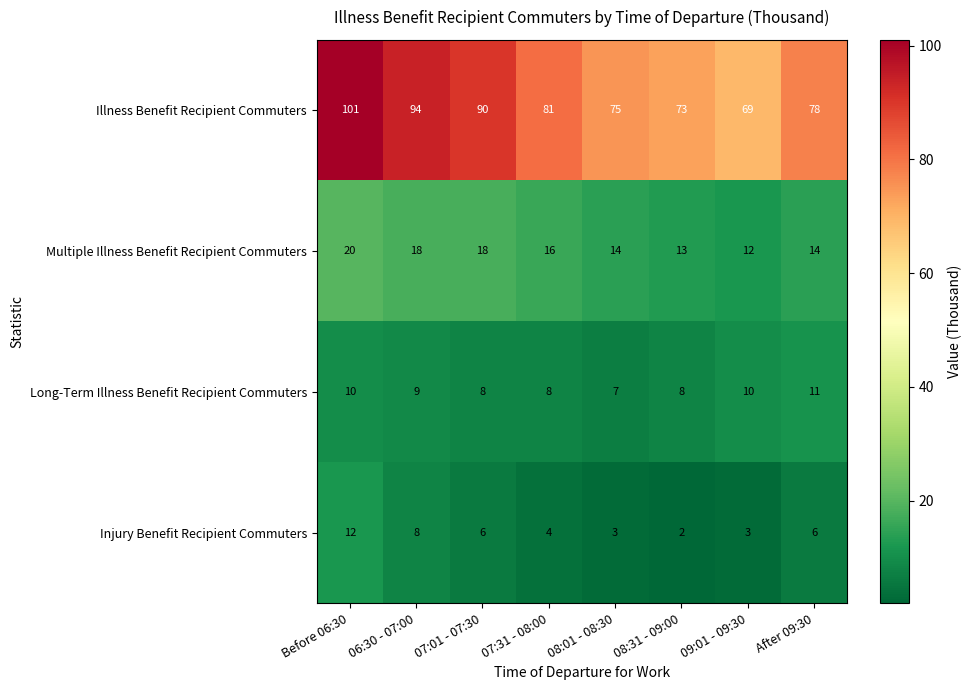

Count the Injury Benefit Recipient Commuters values in the range 3 to 8.

6